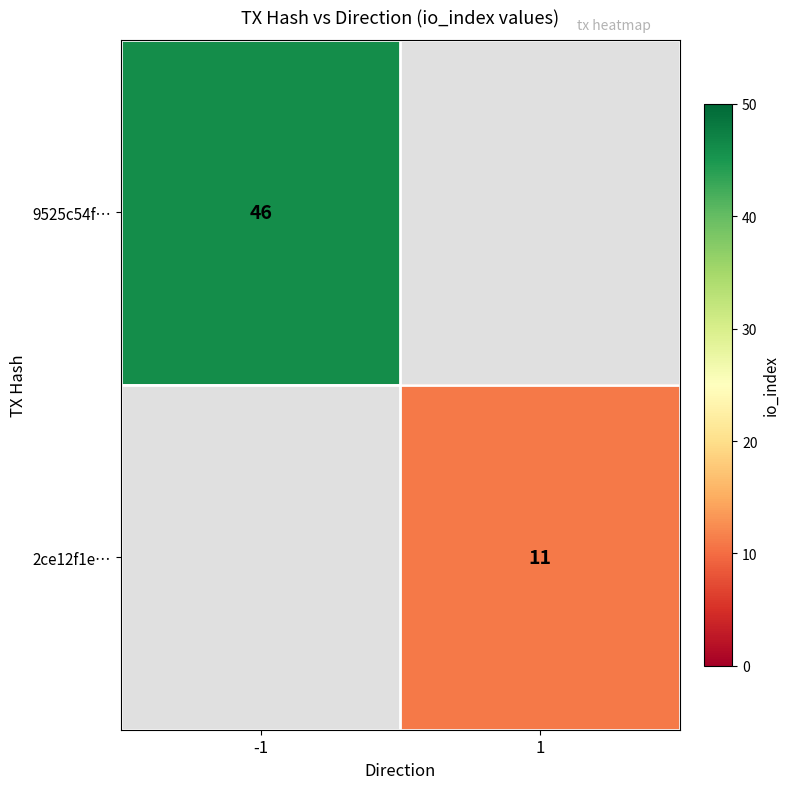

Is it true that 2ce12f1e… equals 15.2 at 1?

False